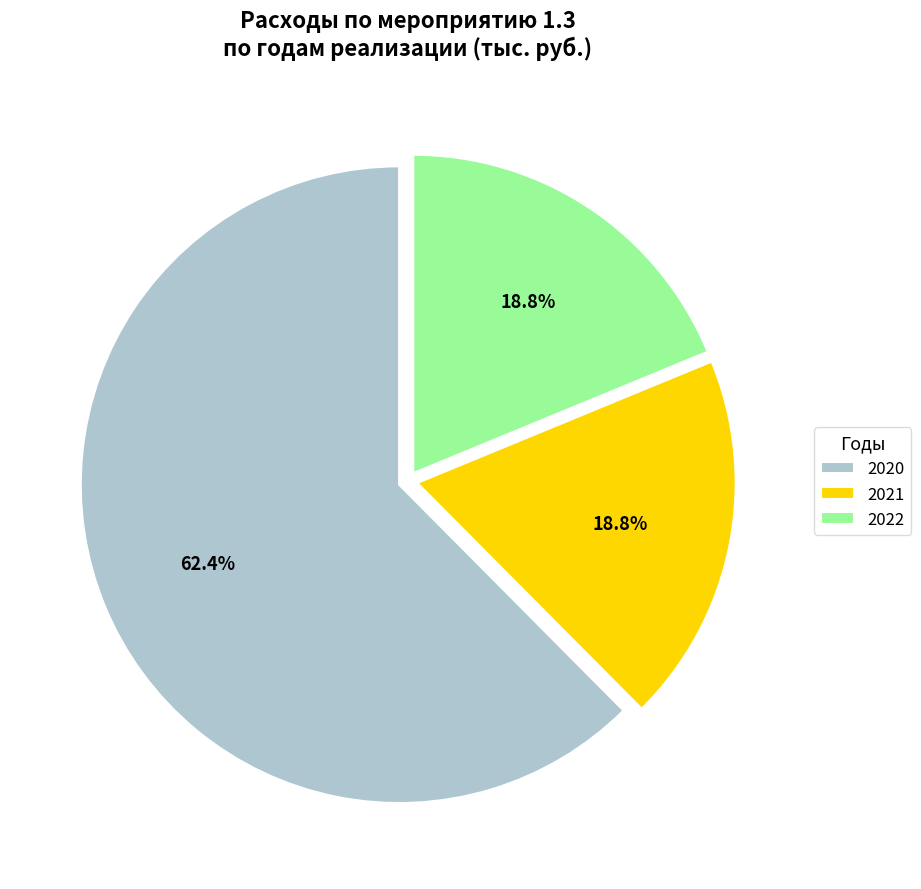

Which category accounts for the majority?

2020